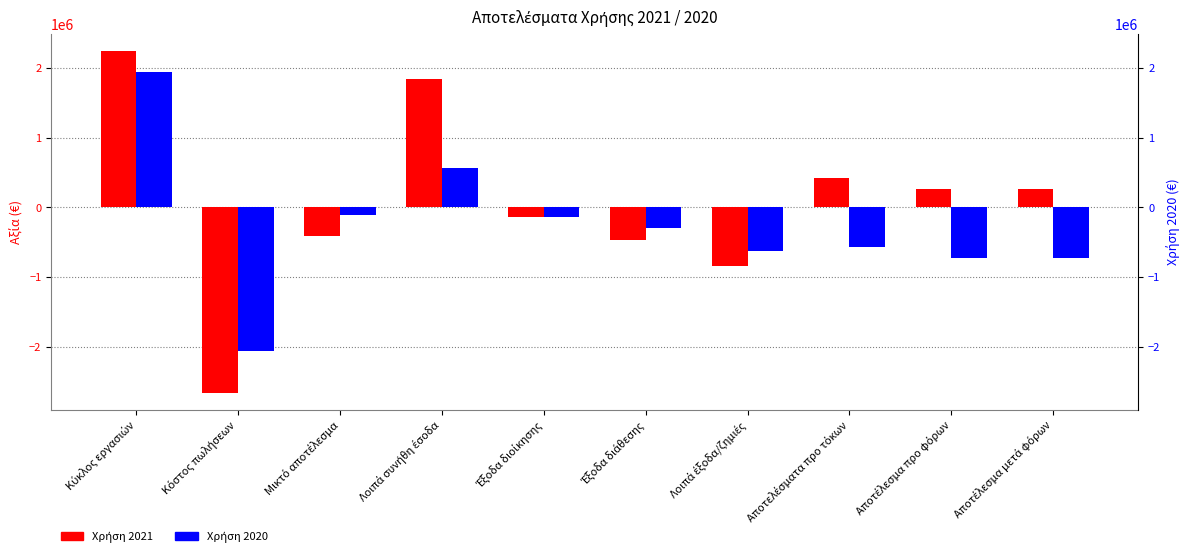

What is the approximate value of Χρήση 2021 at Έξοδα διοίκησης?

-140250.2